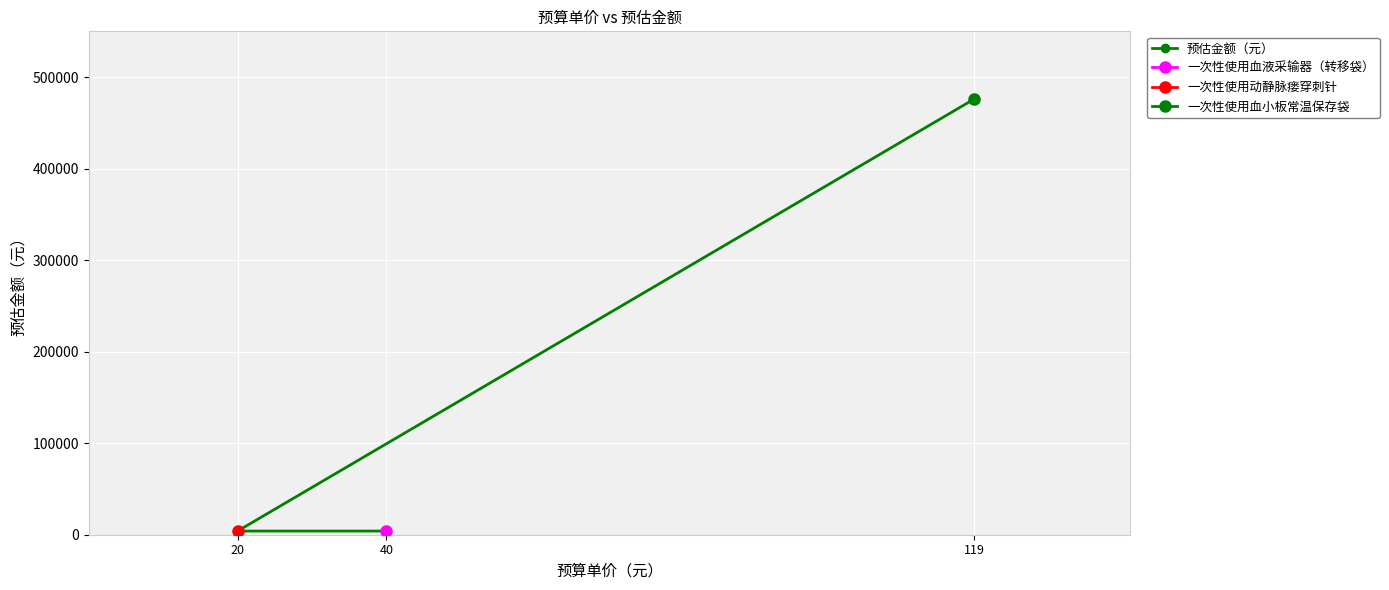

Where is the data nearest to the value 240000?

40